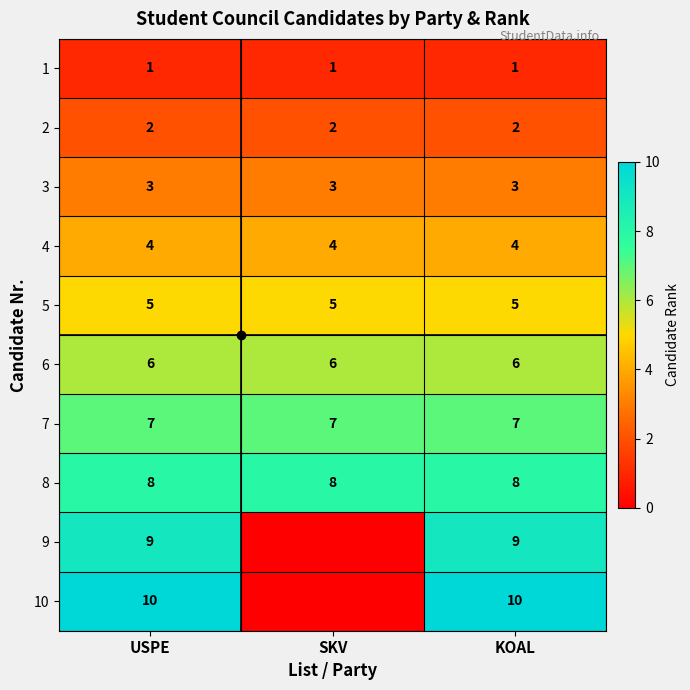

Count the number of data series in this chart.

10